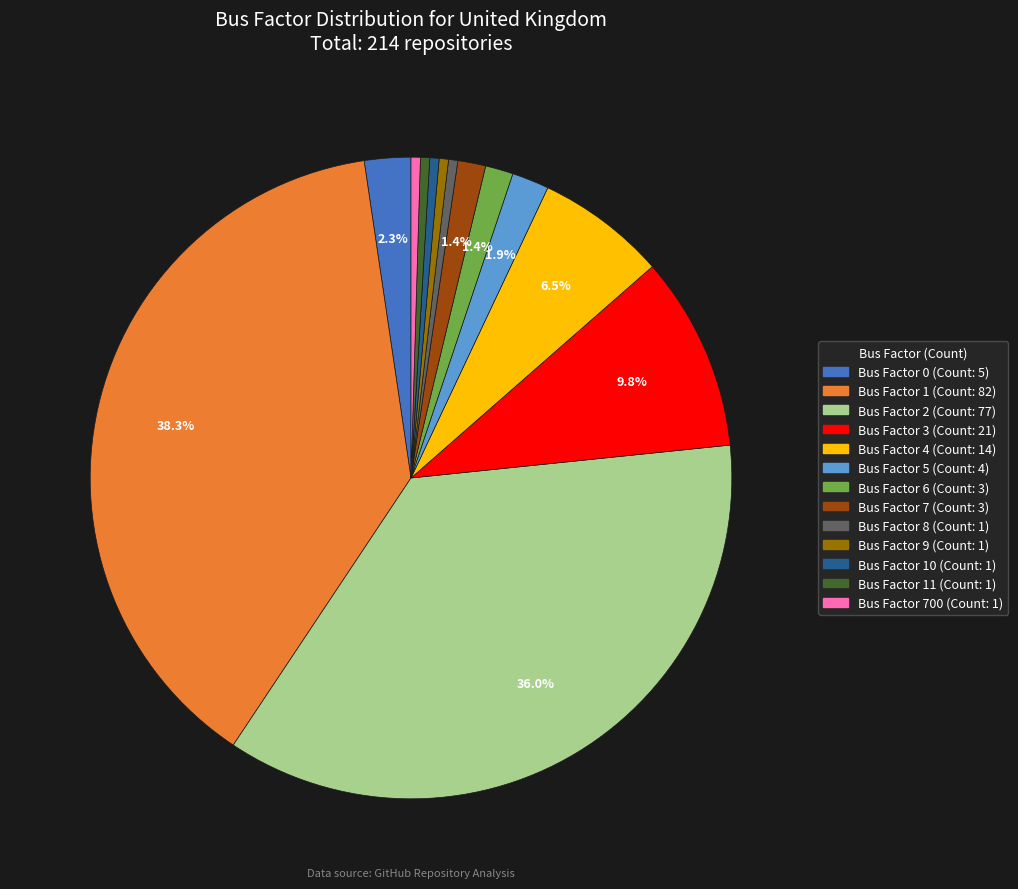

Is there a majority slice in this chart?

No